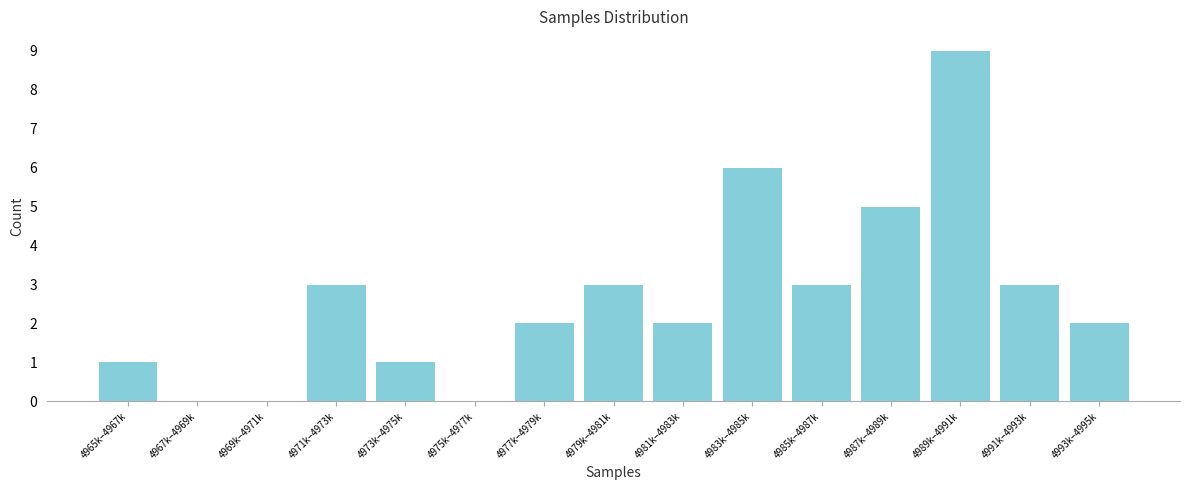

Reading right to left, what are all the values shown in this chart?

4993k–4995k=2	4991k–4993k=3	4989k–4991k=9	4987k–4989k=5	4985k–4987k=3	4983k–4985k=6	4981k–4983k=2	4979k–4981k=3	4977k–4979k=2	4975k–4977k=0	4973k–4975k=1	4971k–4973k=3	4969k–4971k=0	4967k–4969k=0	4965k–4967k=1